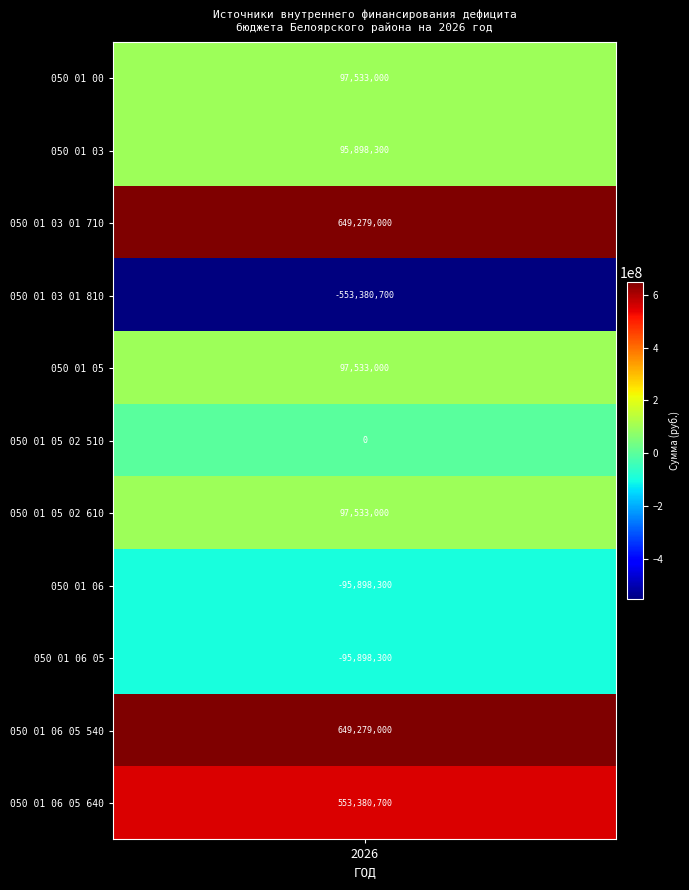

Is the value of 050 01 03 01 00 05 1203 810 at 2 greater than the value of 050 01 00 00 00  00 0000 000 at 2?

No